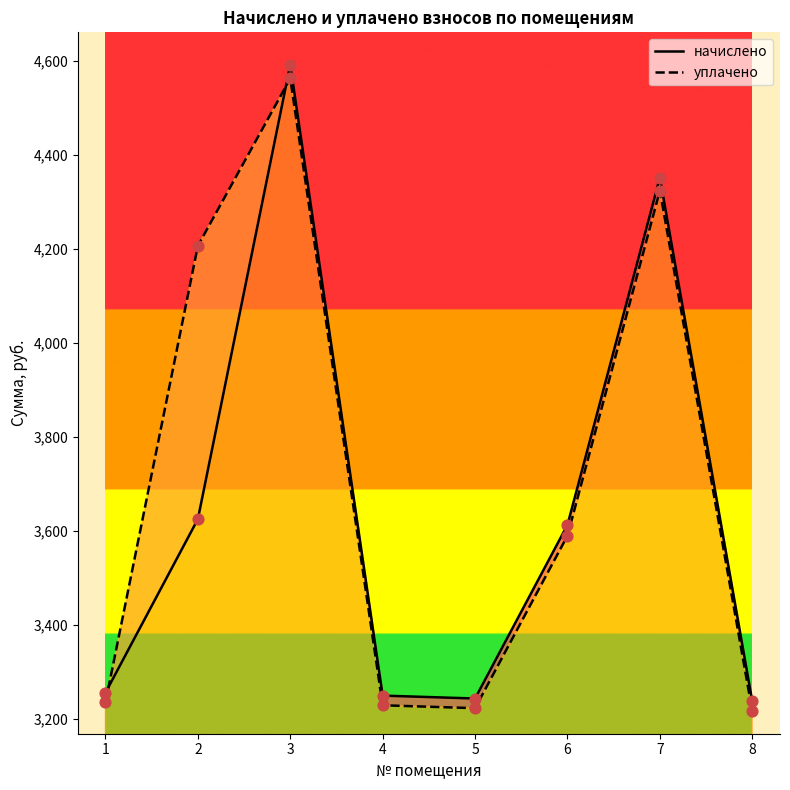

Which series reaches the maximum Y coordinate?

начислено